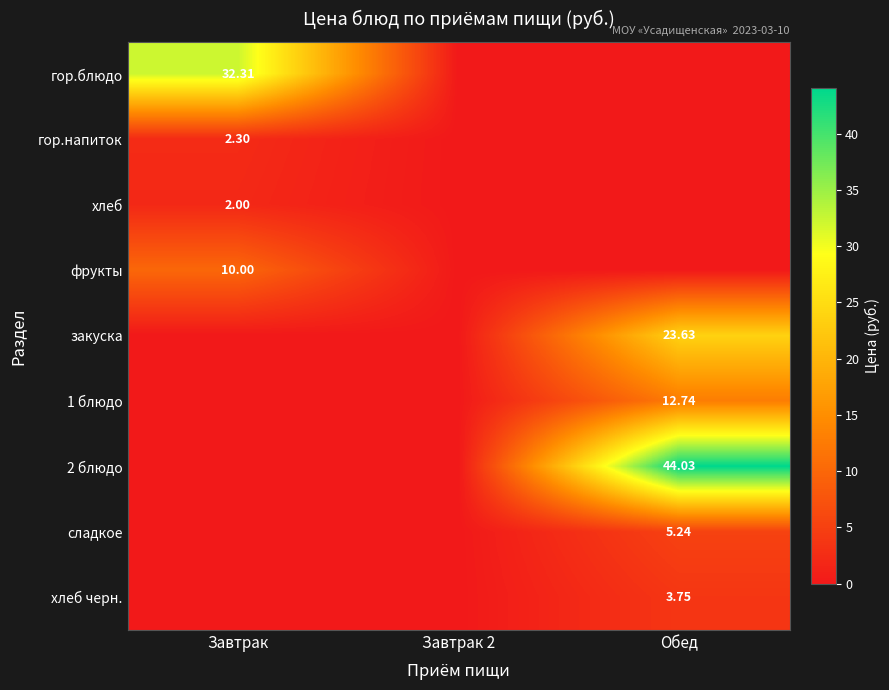

Is the value of 1 блюдо at Обед greater than the value of закуска at Обед?

No